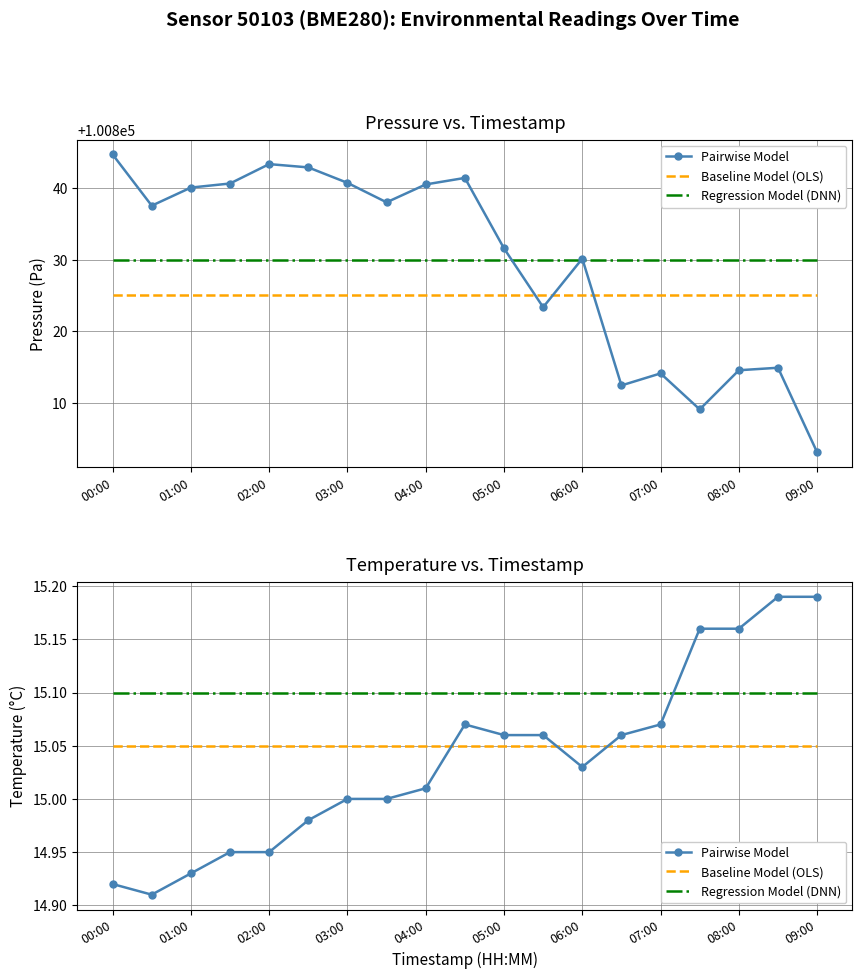

What is the label of the 2nd point from the left?

01:00